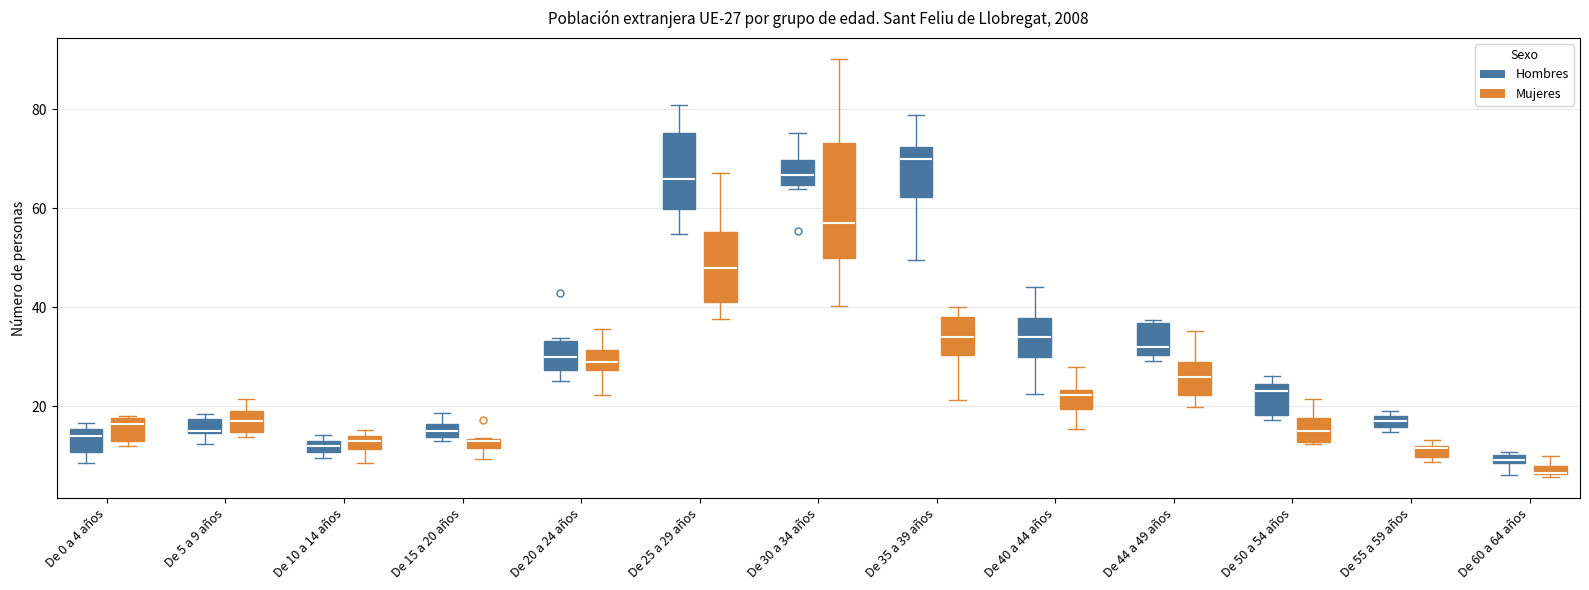

Which box is the tallest, from its lower edge to its upper edge?

De 30 a 34 años (Mujeres)